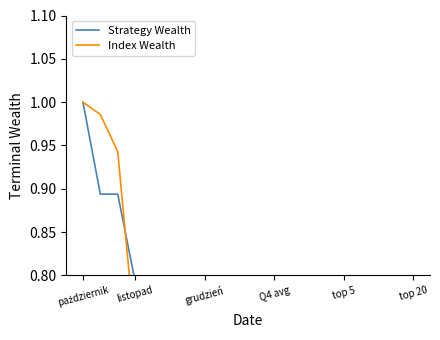

What are all the series names shown in the legend?

Strategy Wealth, Index Wealth